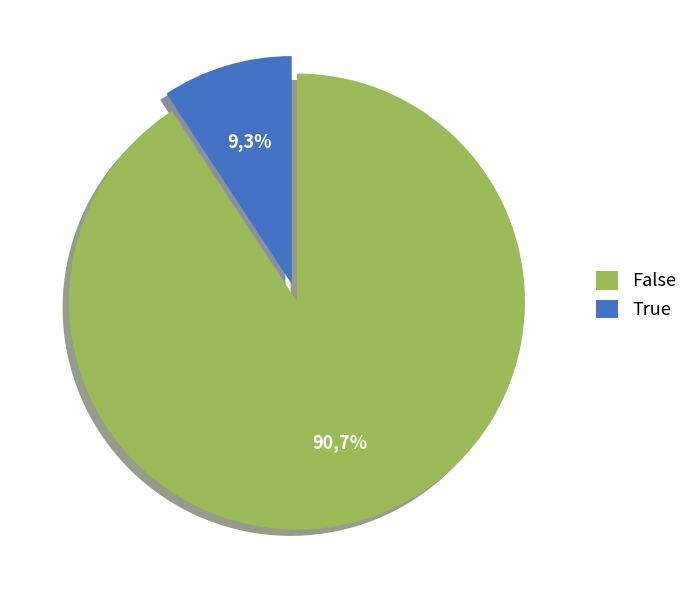

Count the number of slices in the pie.

2